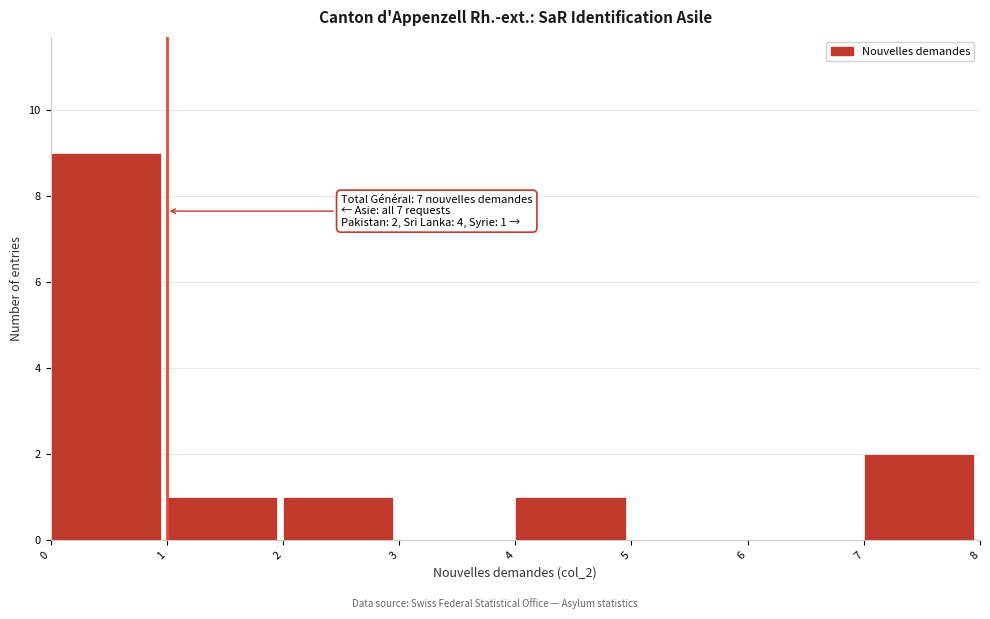

Over which range of the x-axis is the bar tallest?

0 to 1